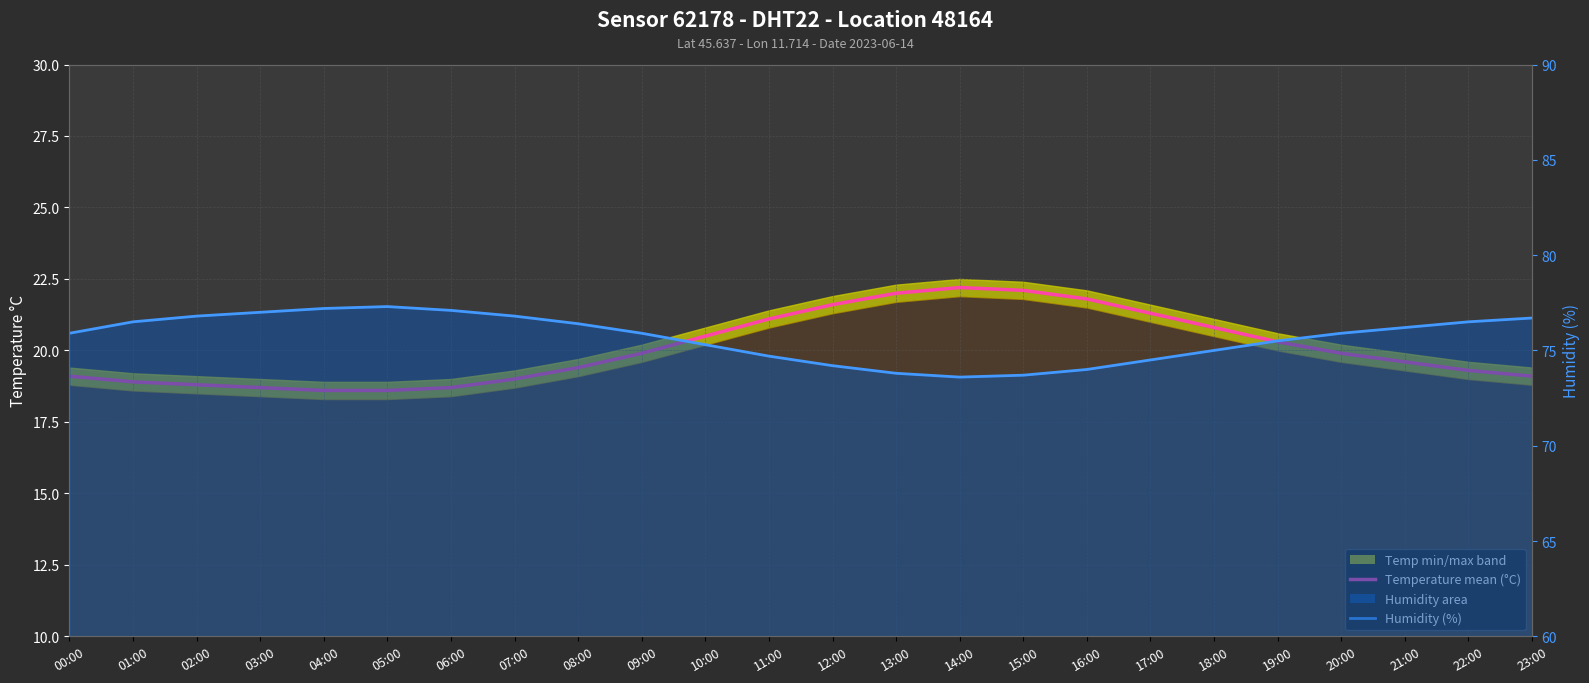

What is the approximate value of Temperature mean (°C) at 00:00?

19.1